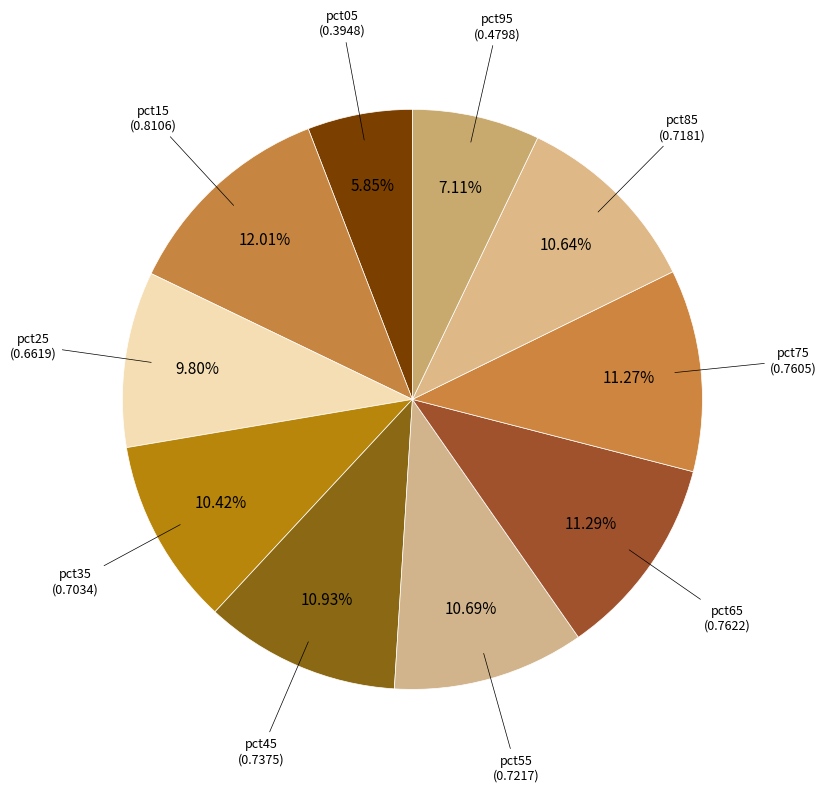

To the nearest percent, what is the average slice percentage?

10%